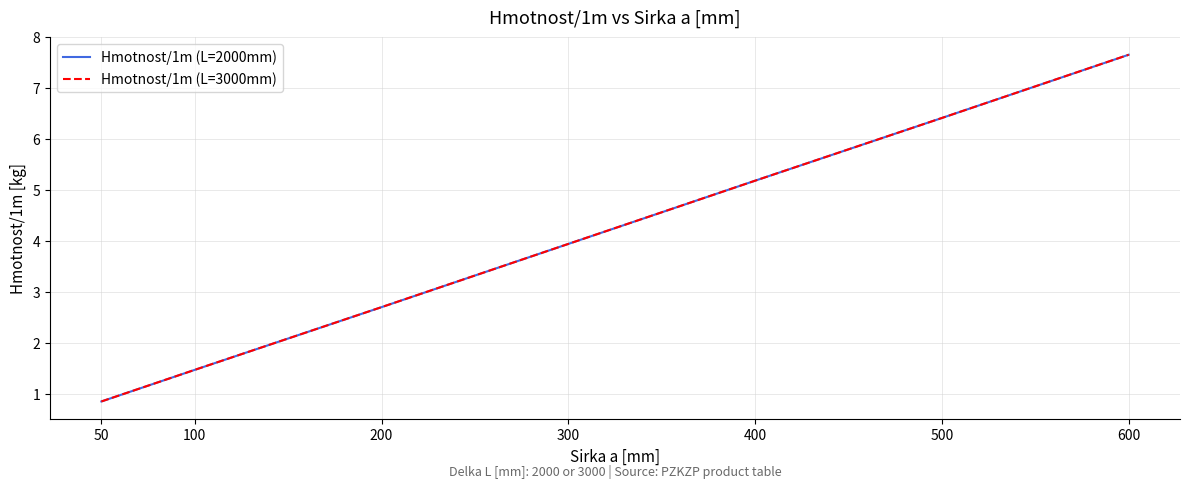

At which category is the sum across all series the highest?

600